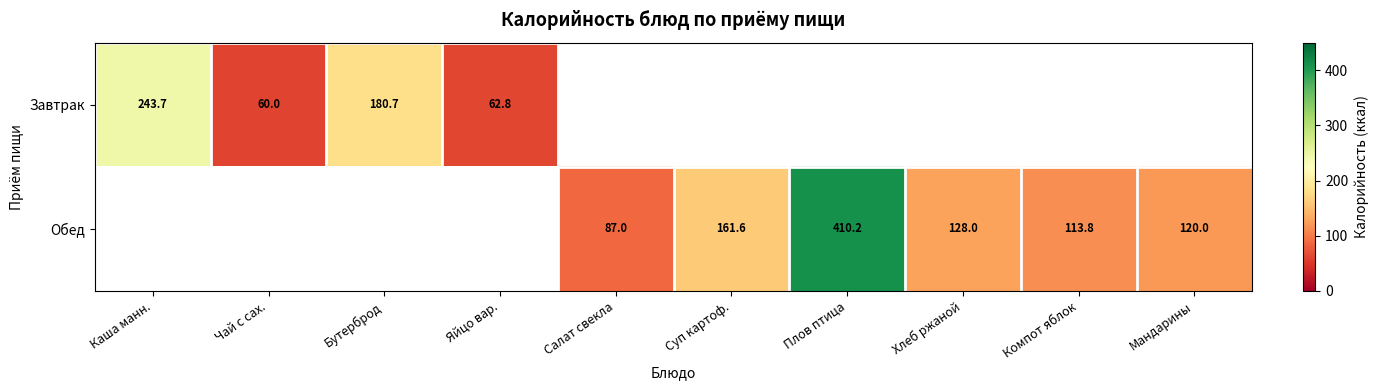

Is it true that Завтрак equals 243.7 at Каша манн.?

True